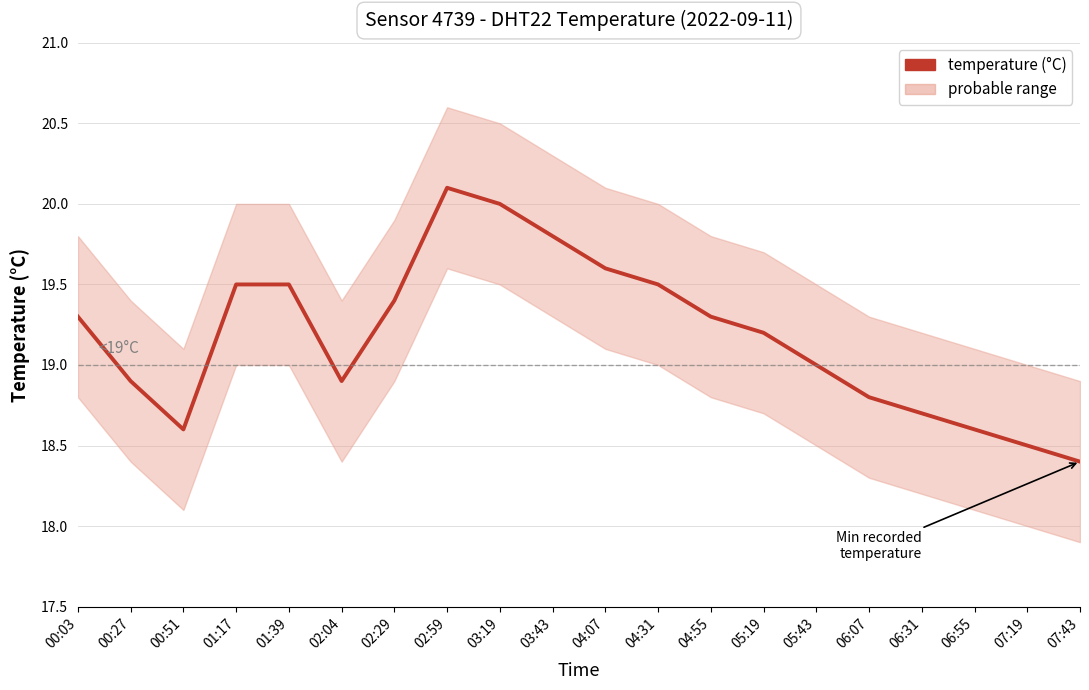

True or false: the data shows 26.5 at 05:43.

False